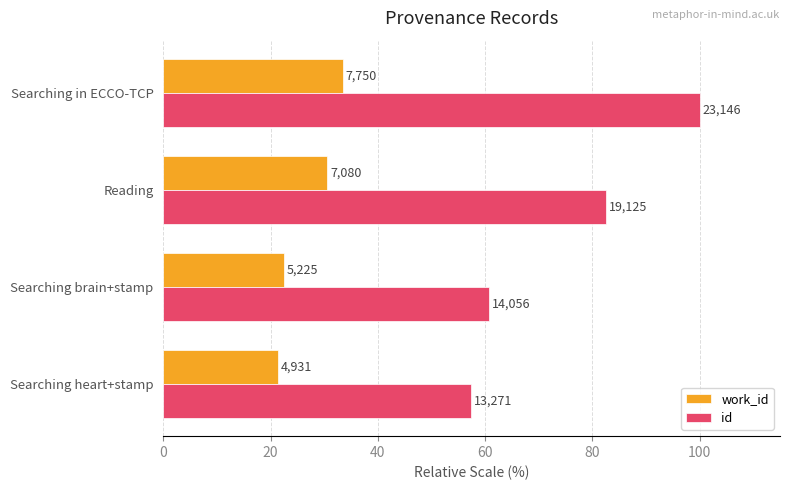

What are all the series names shown in the legend?

work_id, id